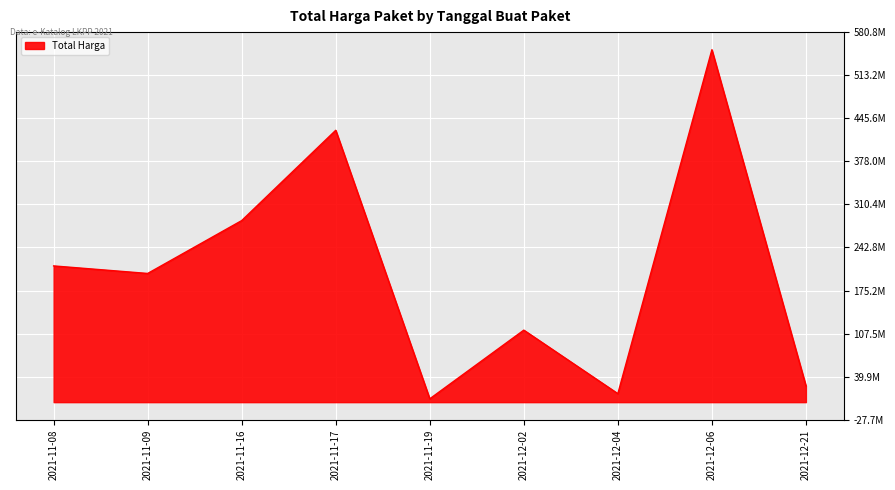

Does the chart display data point markers on the line(s)?

No